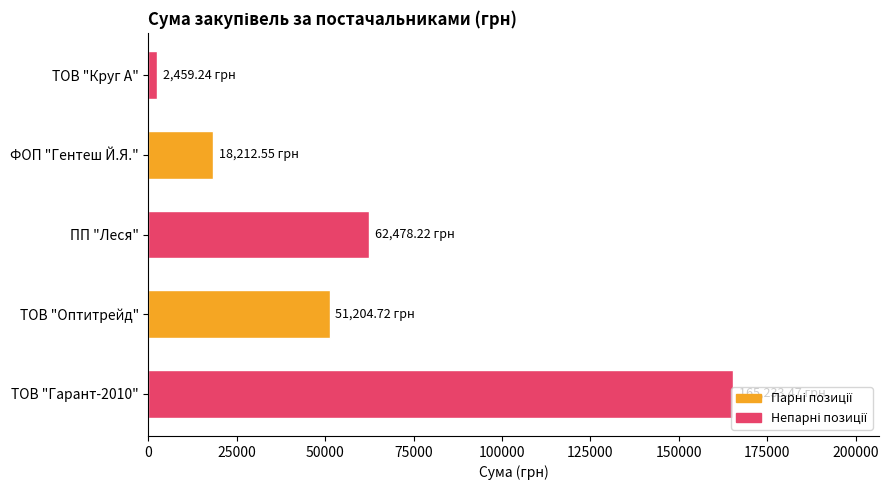

Count the number of data series in this chart.

1